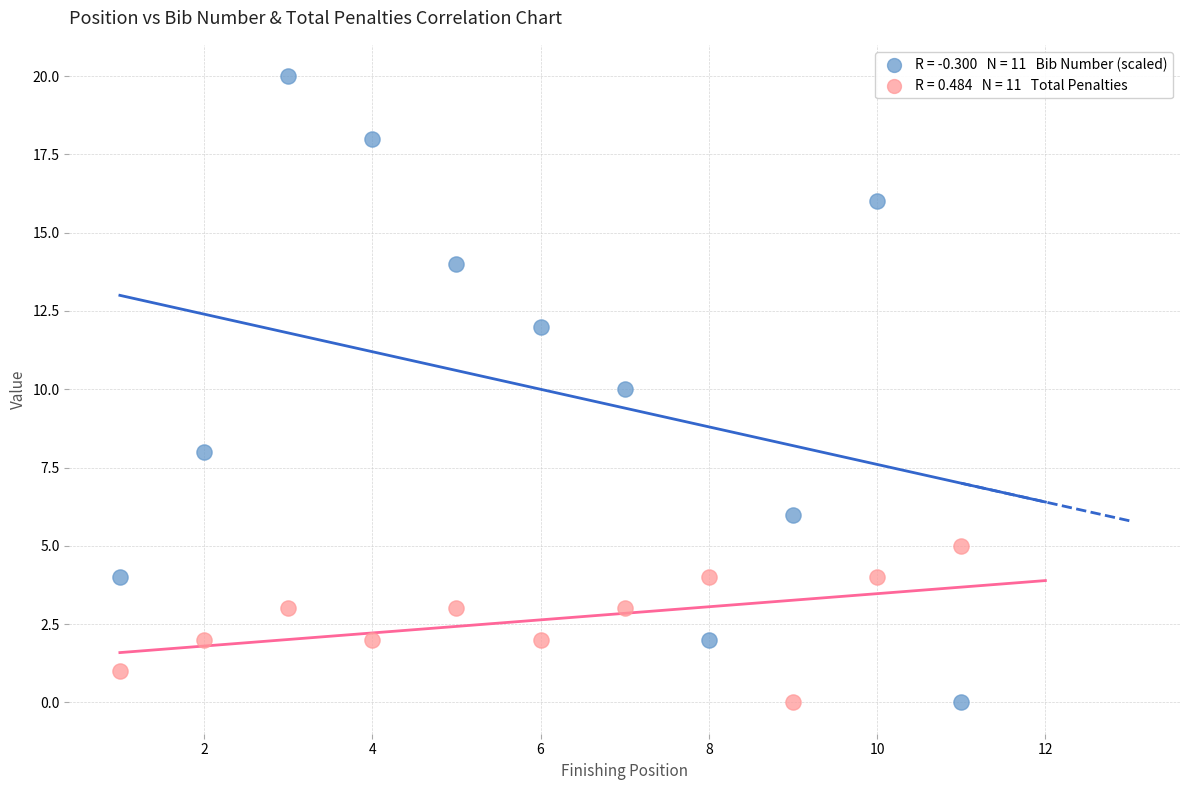

Across all data points, what is the range of X values (max minus min)?

10